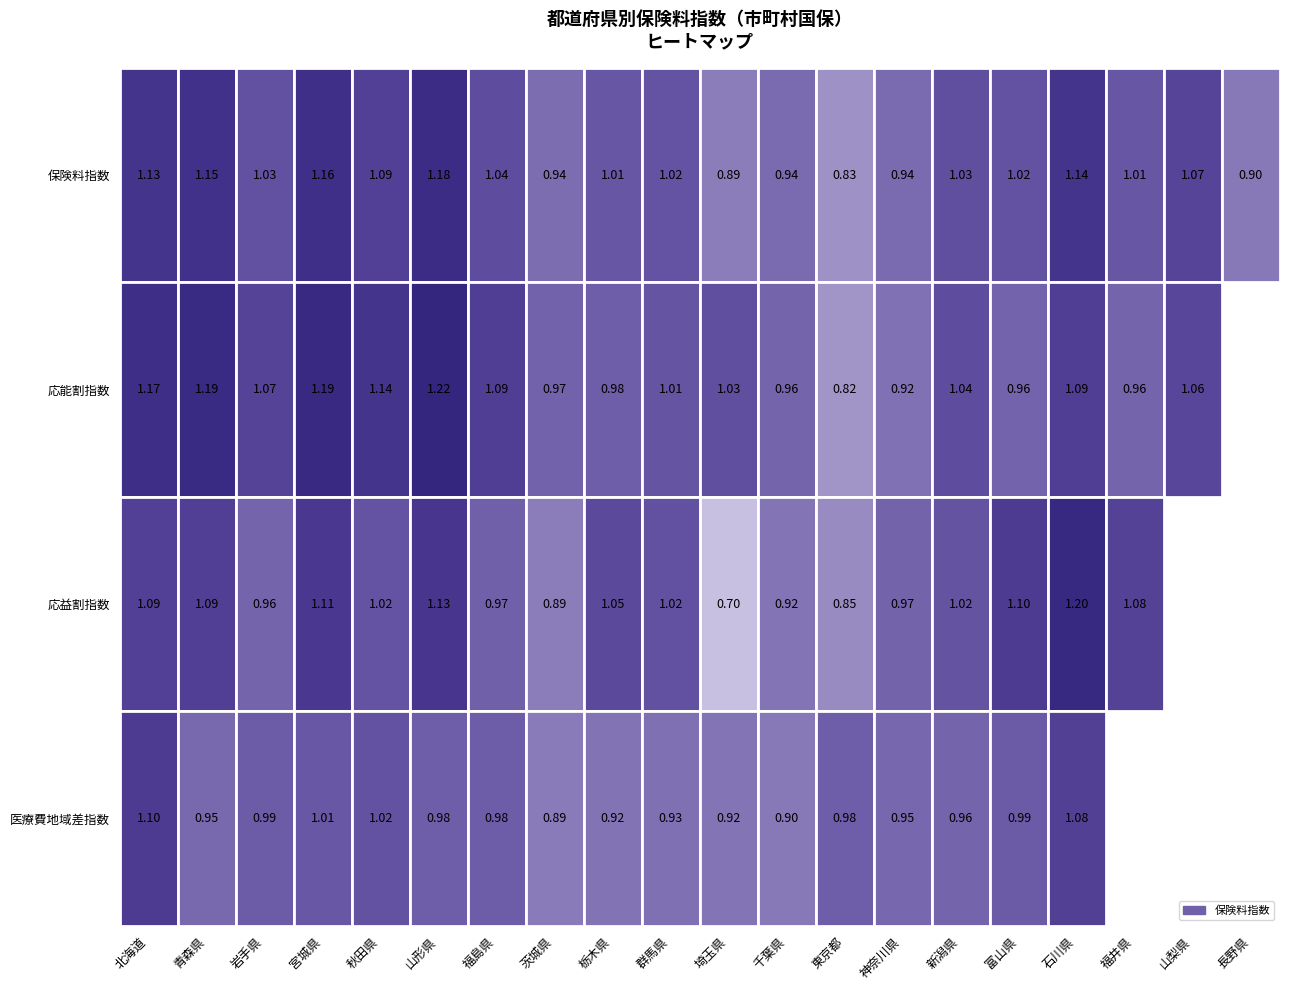

What is the minimum value for 保険料指数?

0.8